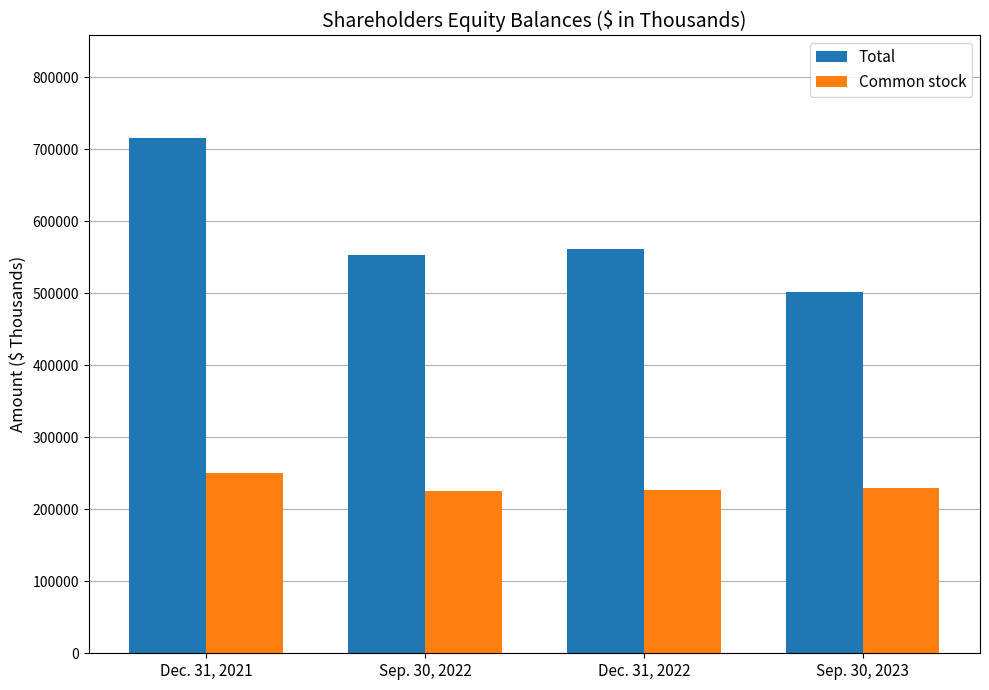

At which category is the sum across all series the highest?

Dec. 31, 2021